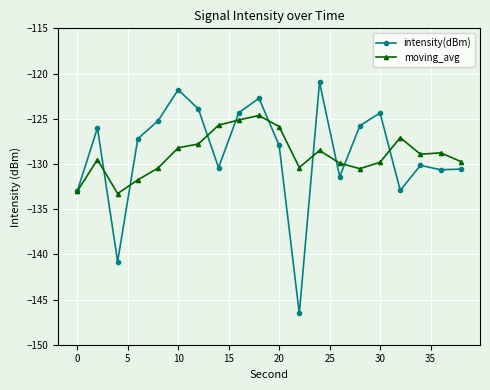

List the series in order of their peak value, lowest first.

moving_avg, intensity(dBm)